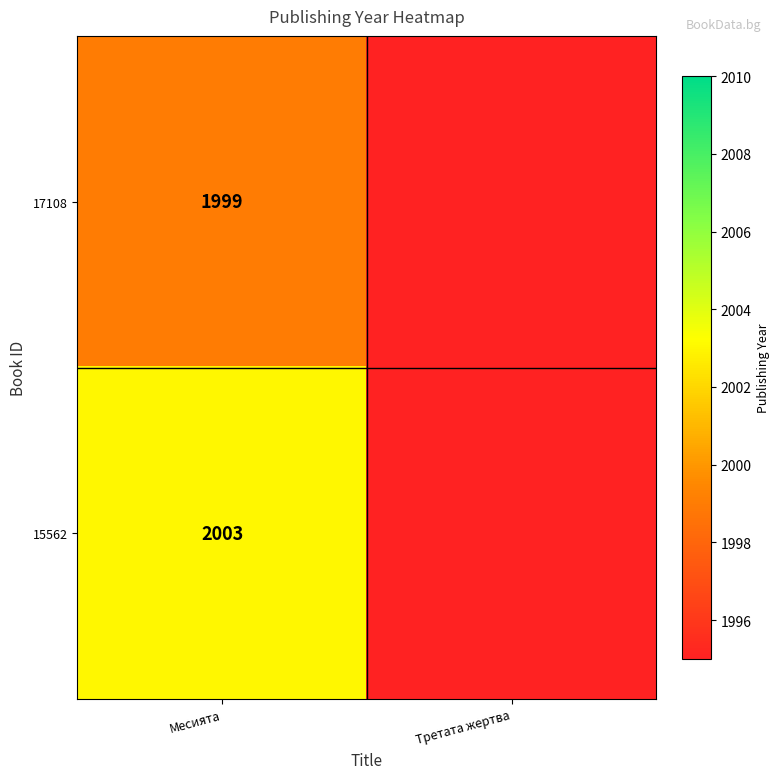

At Месията, list the series in order from smallest to largest.

17108, 15562